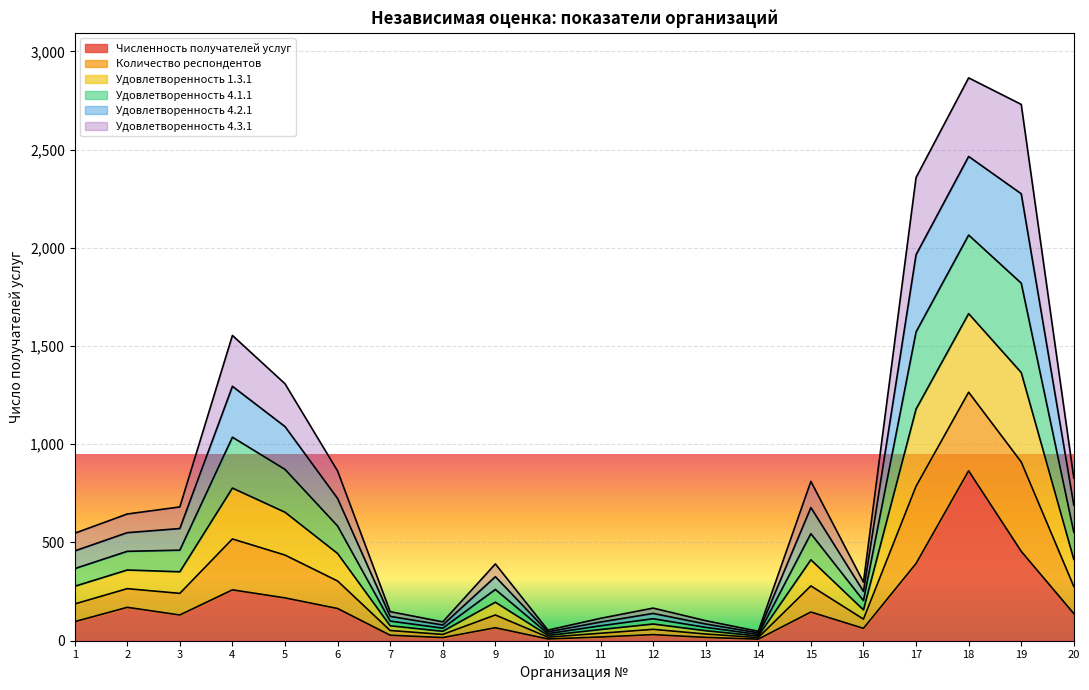

True or false: Удовлетворенность 4.1.1 and Удовлетворенность 1.3.1 cross at least once.

False